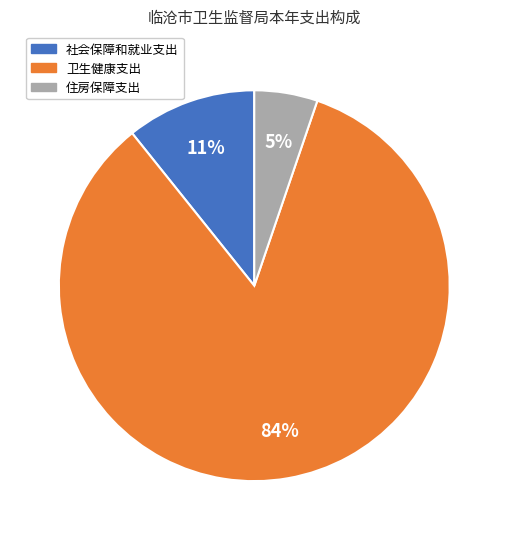

Is it true that 卫生健康支出 is 84% of the pie?

True